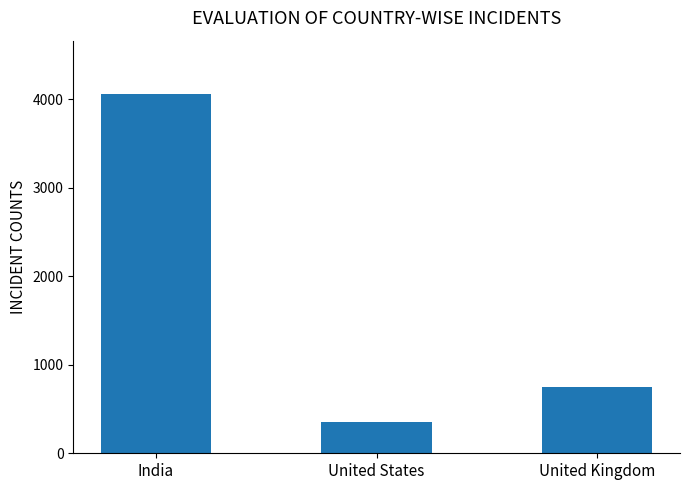

How many data points does each series have?

3